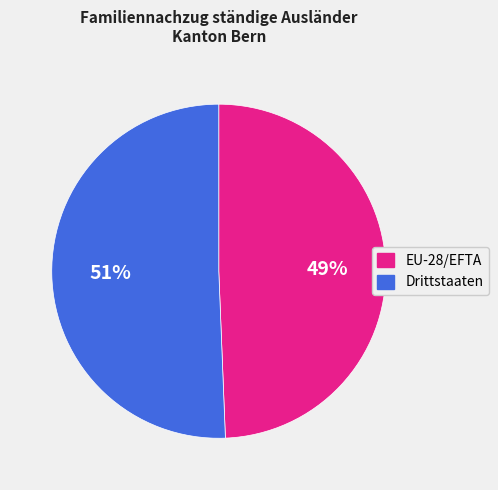

How many slices are in this pie chart?

2